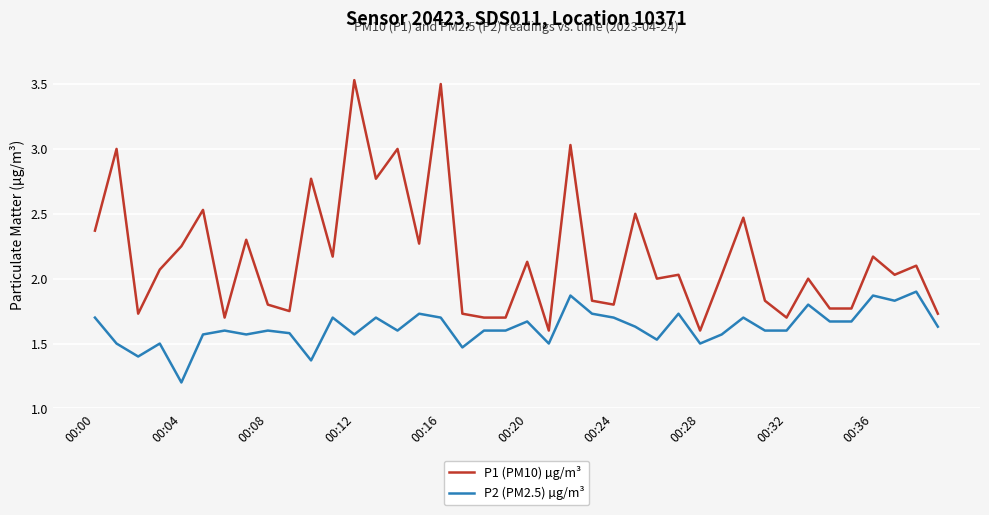

True or false: P1 (PM10) µg/m³ and P2 (PM2.5) µg/m³ intersect in this chart.

False